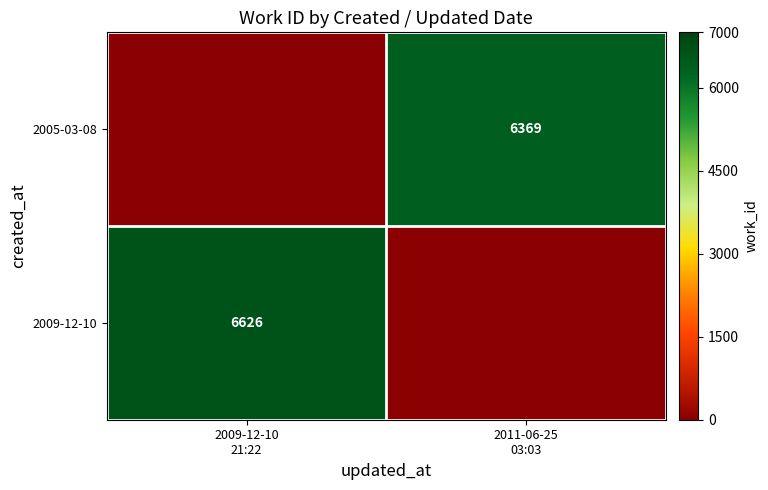

How many distinct data groups are displayed?

2